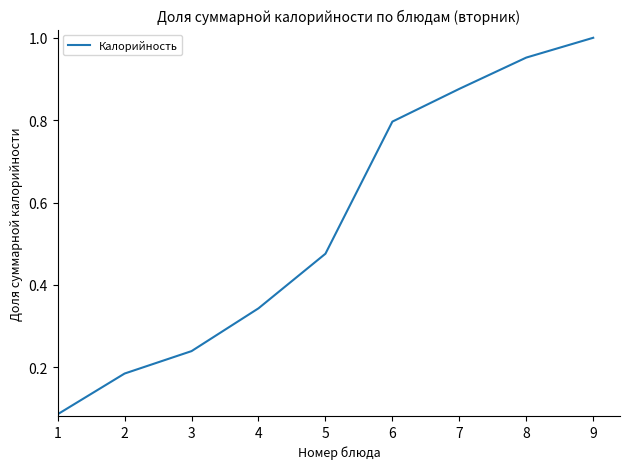

What is the change in value from 6 to 9?

+0.2